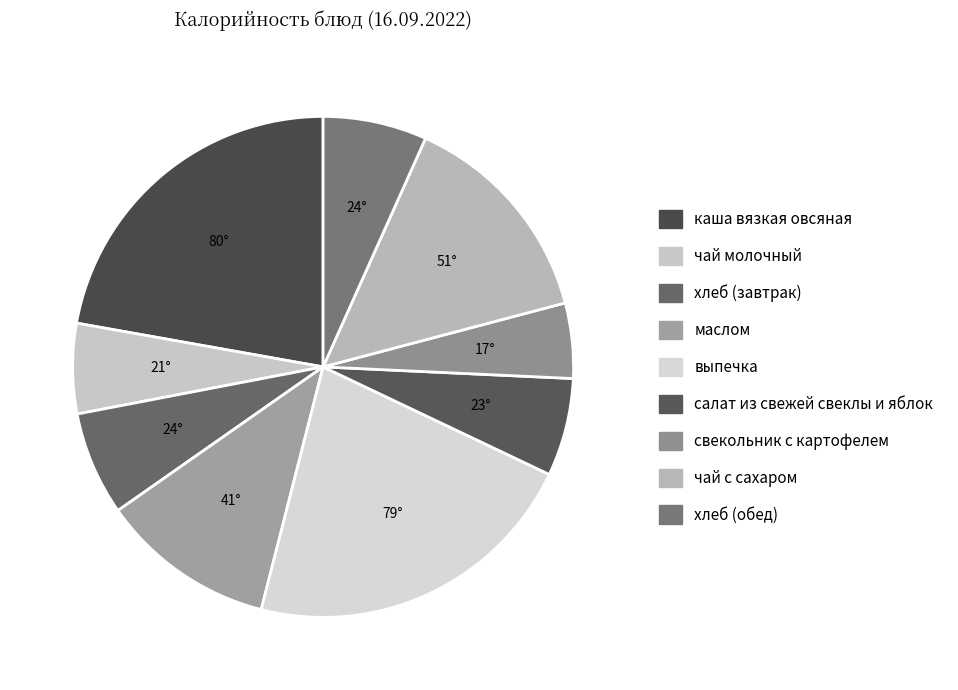

True or false: выпечка accounts for 16% of the total.

False